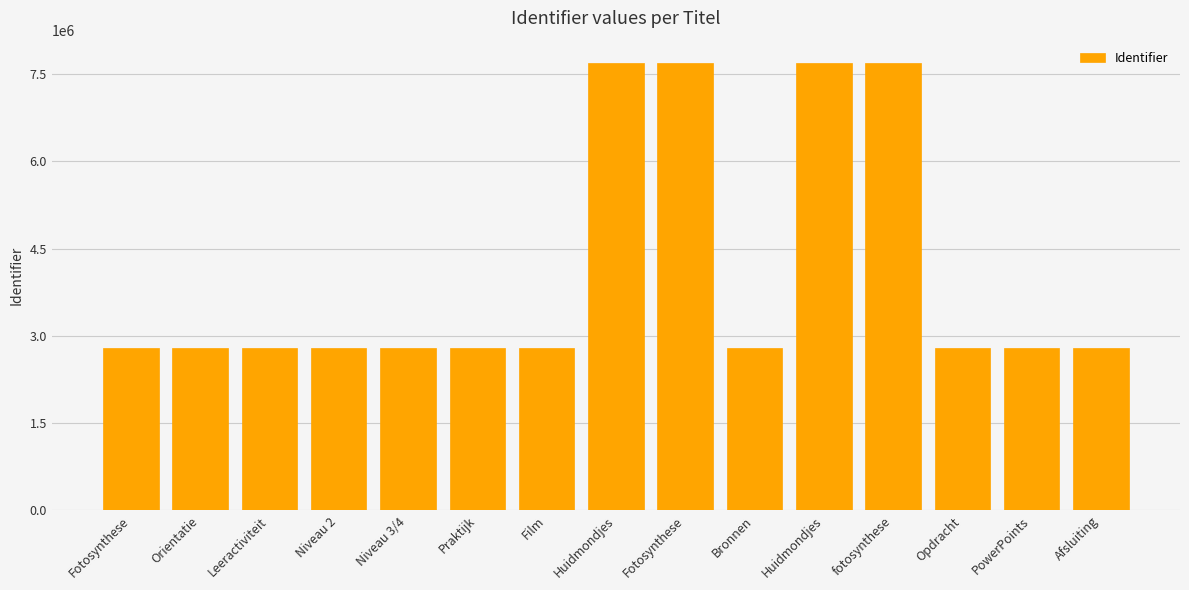

Rank the categories by value from lowest to highest.

Fotosynthese, Orientatie, Leeractiviteit, Niveau 2, Niveau 3/4, Praktijk, Film, Bronnen, Opdracht, PowerPoints, Afsluiting, Fotosynthese, Huidmondjes, fotosynthese, Huidmondjes